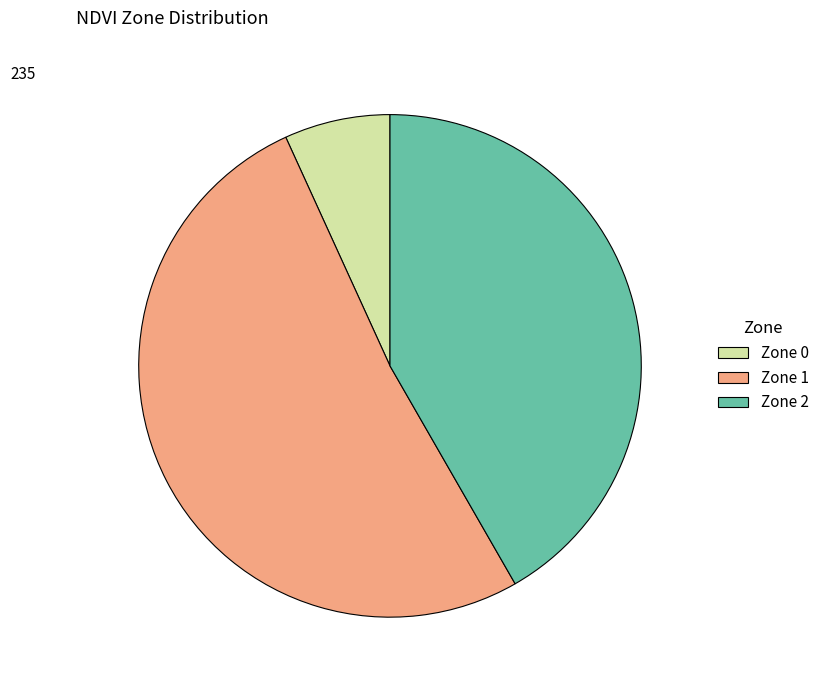

How many slices are in this pie chart?

3